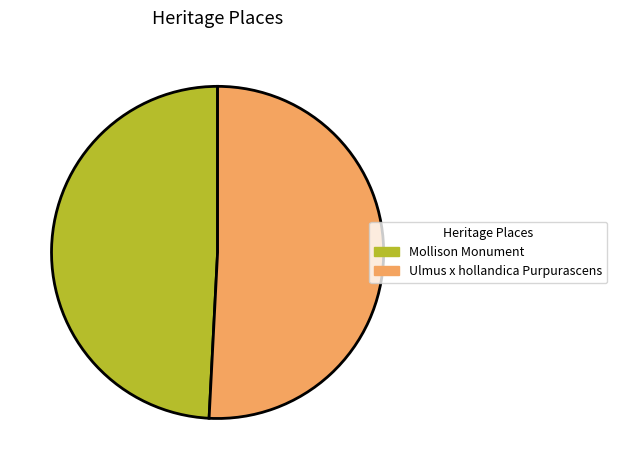

The Mollison Monument slice represents 35% of the pie. True or false?

False